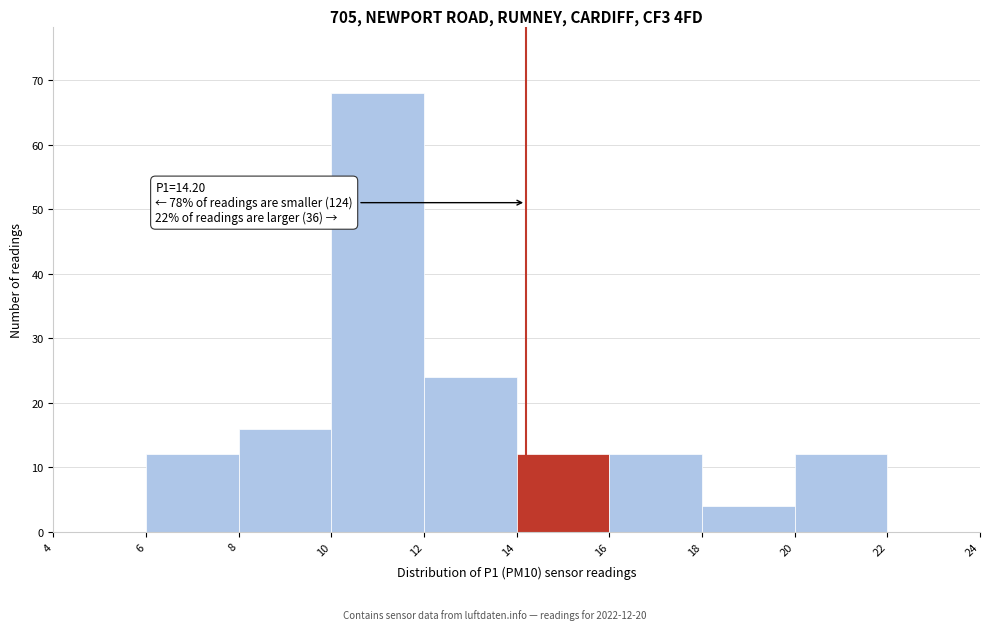

Over which range of the x-axis is the bar tallest?

10 to 12